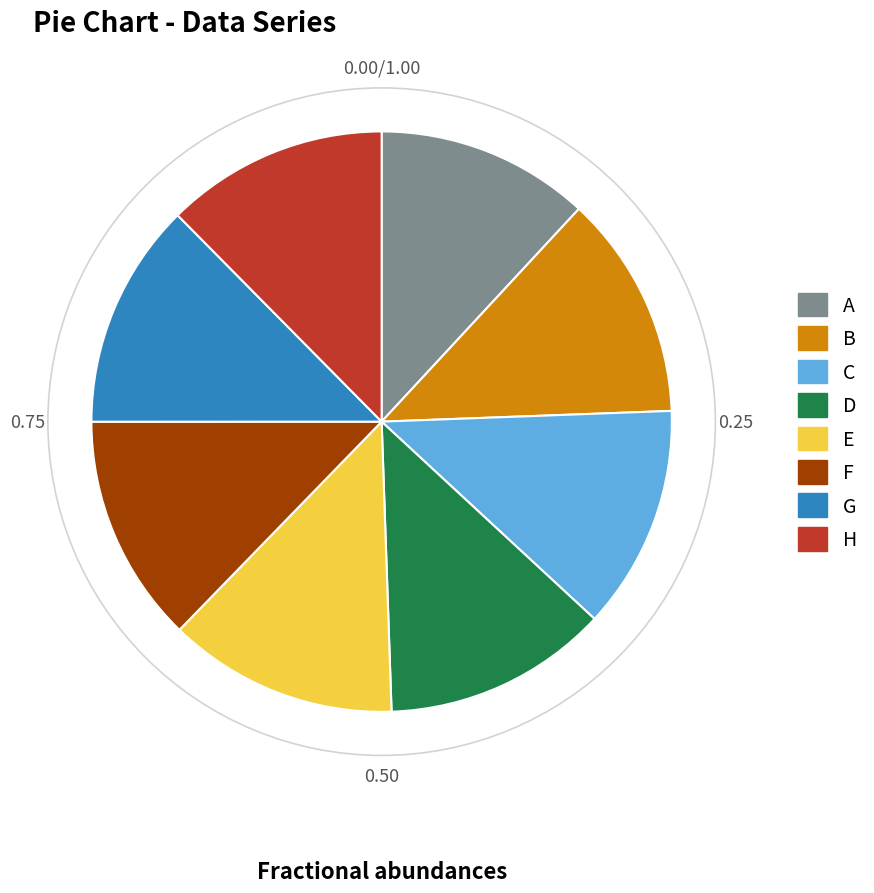

Does any single category account for the majority?

No